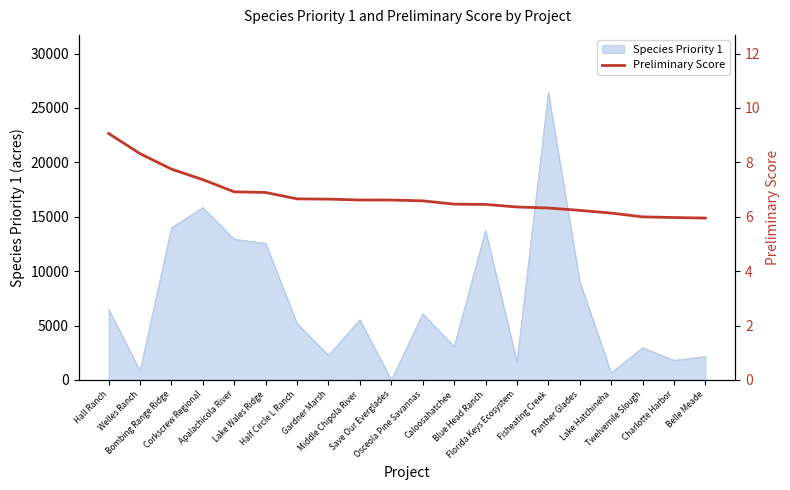

What is the maximum value for Species Priority 1?

26428.9